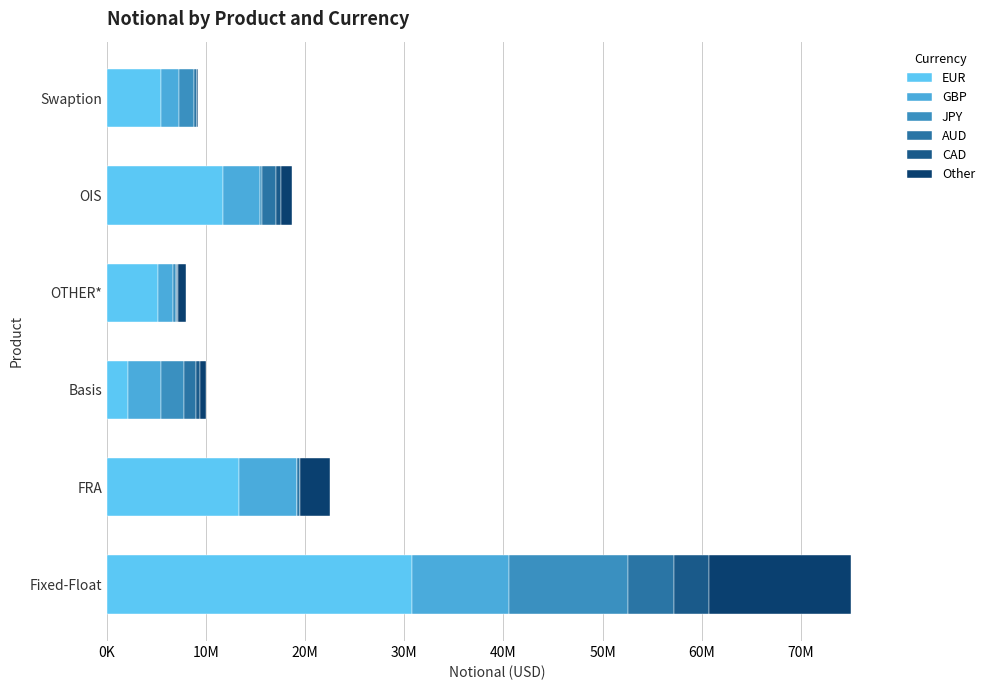

What are all the series names shown in the legend?

EUR, GBP, JPY, AUD, CAD, Other